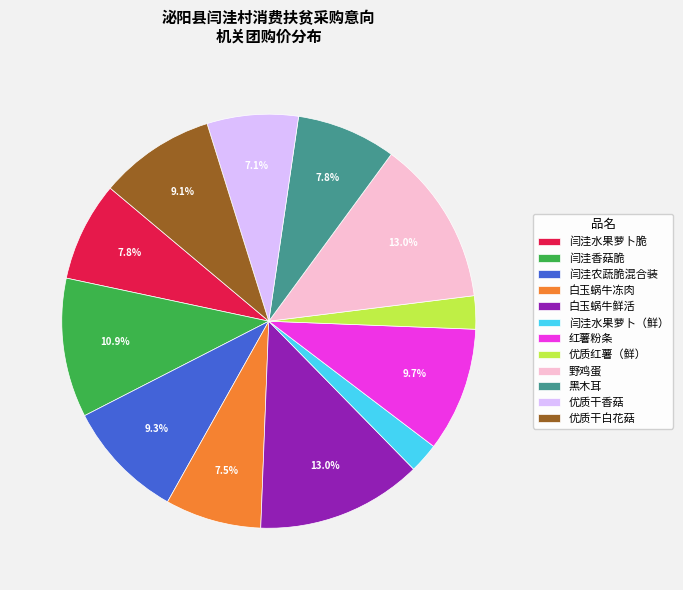

Is there a majority slice in this chart?

No